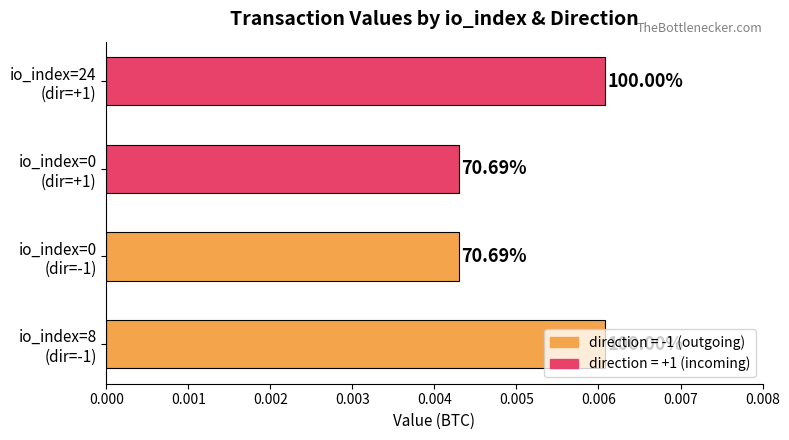

Does the chart contain any negative values?

No